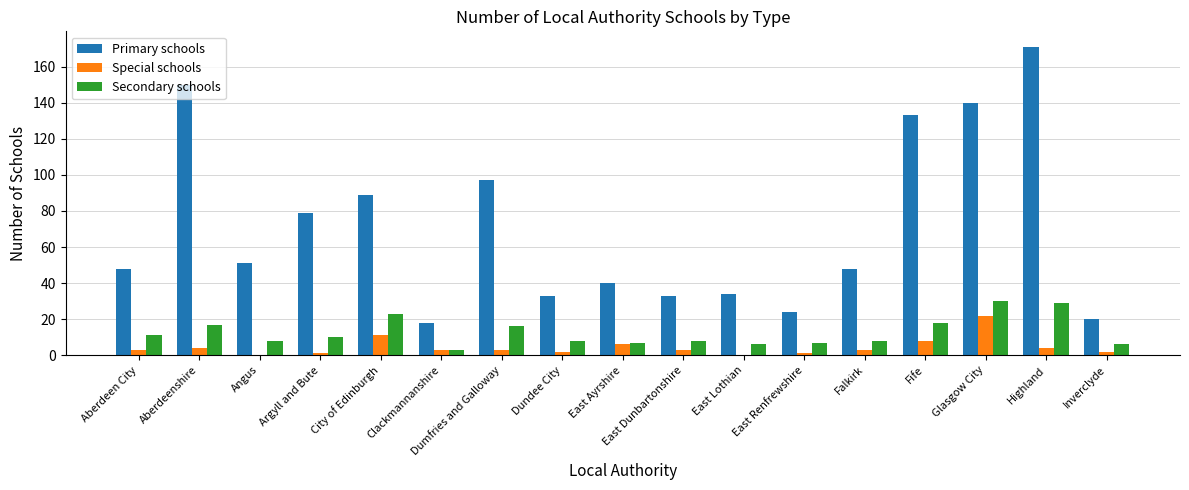

What is the sum of the Secondary schools values at Highland and City of Edinburgh?

52